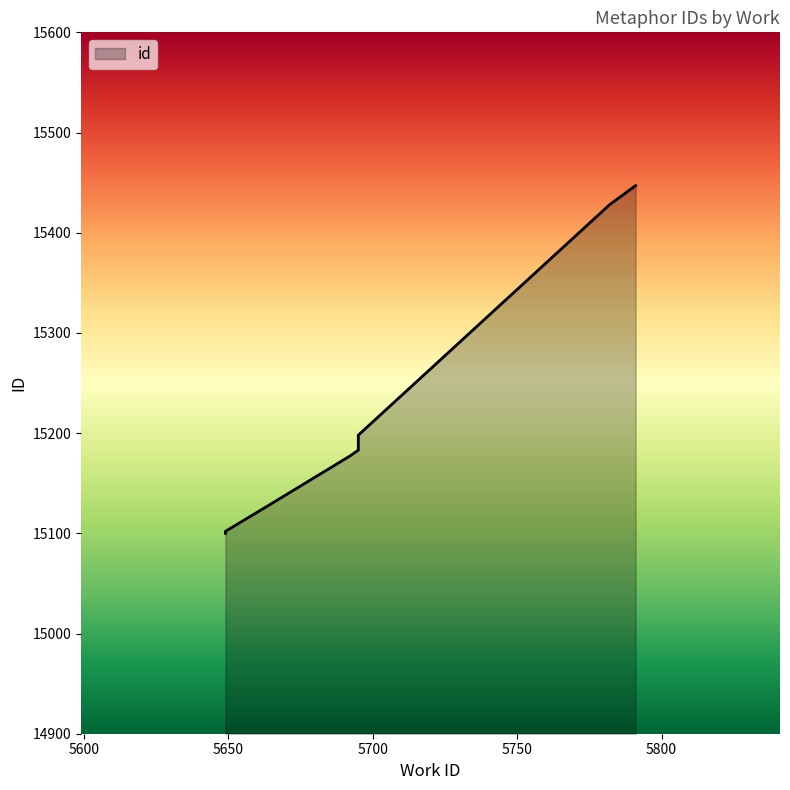

The chart shows a value of 24340 at 5695. True or false?

False